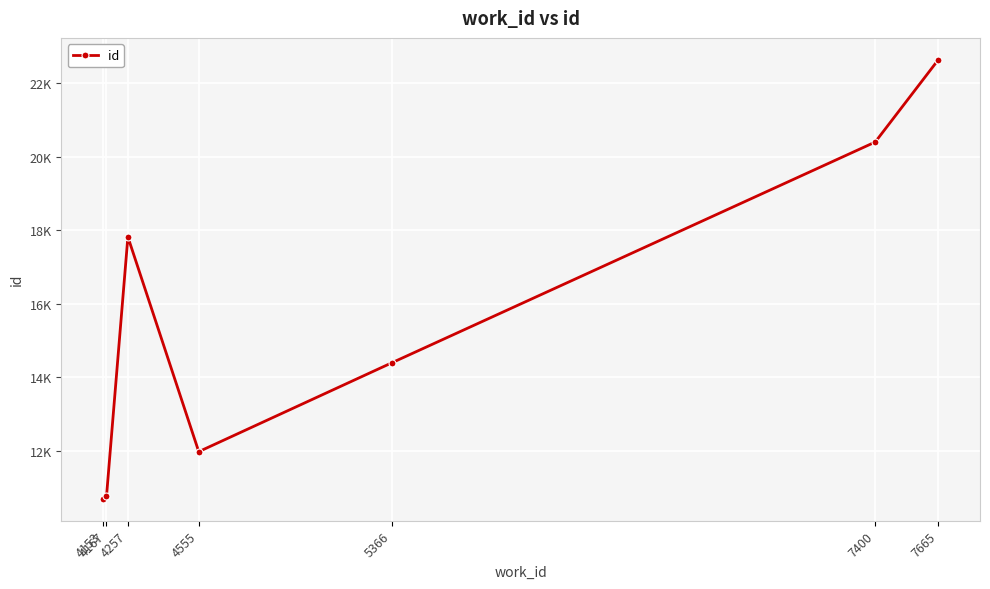

Reading right to left, transcribe all the data shown in this chart.

7665=22640	7400=20402	5366=14388	4555=11971	4257=17819	4167=10751	4153=10688